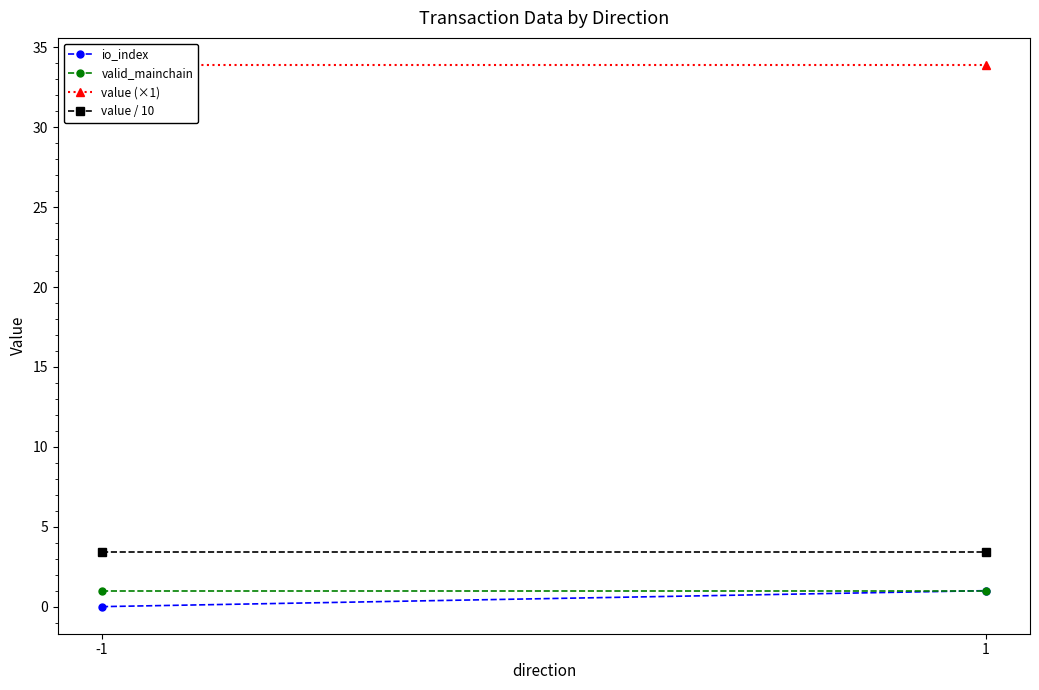

Reading left to right, extract all data points from this chart.

io_index: -1=0.0	1=1.0
valid_mainchain: -1=1.0	1=1.0
value (×1): -1=33.9	1=33.9
value / 10: -1=3.4	1=3.4